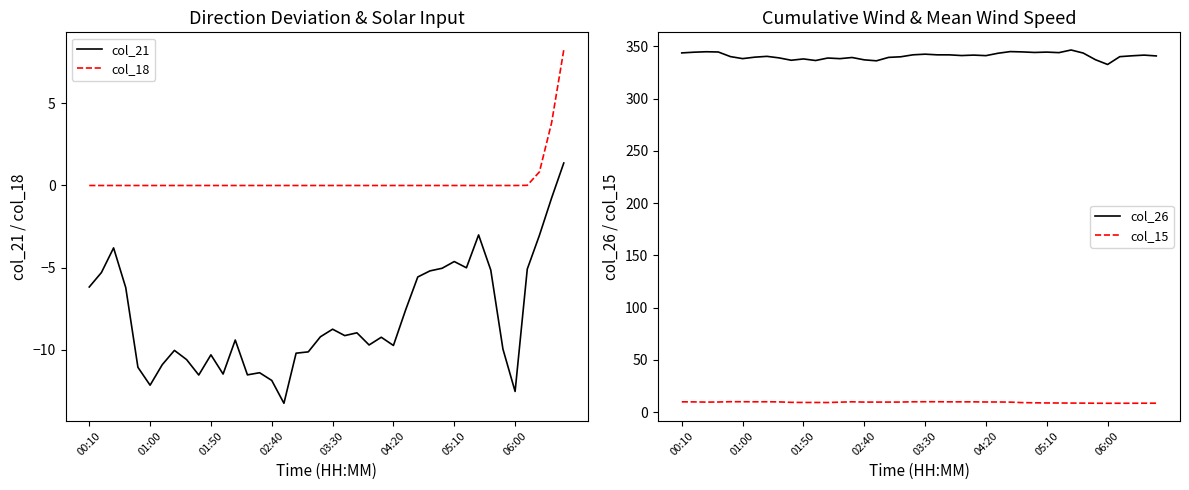

Which series has the largest range (max minus min)?

col_21